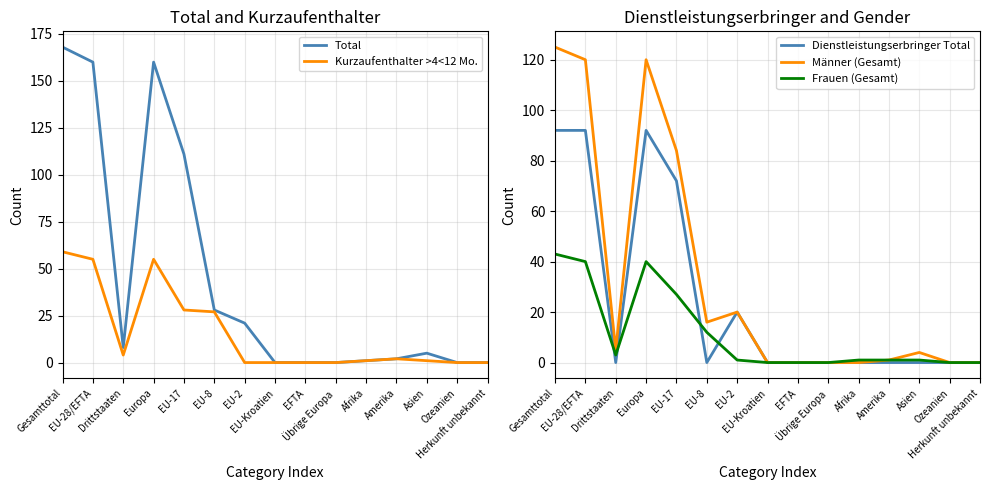

Which category has the lowest value in the Männer (Gesamt) series?

EU-Kroatien